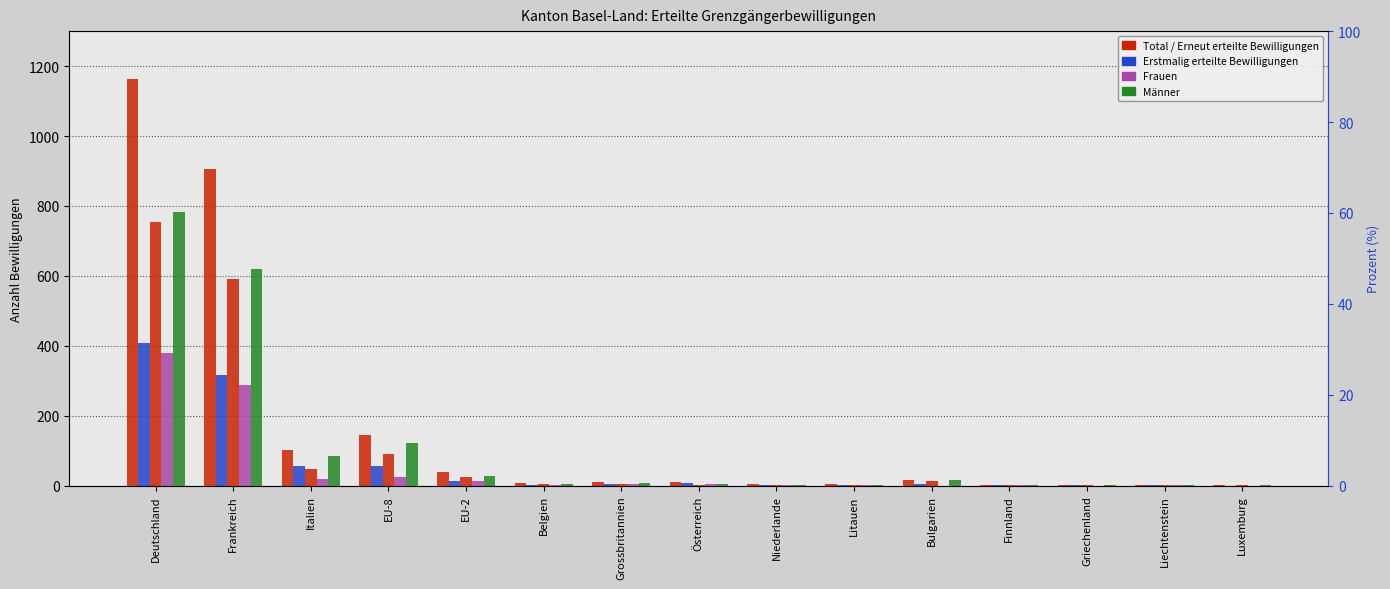

The value of Erstmalig erteilte Bewilligungen at Deutschland is 407. True or false?

True